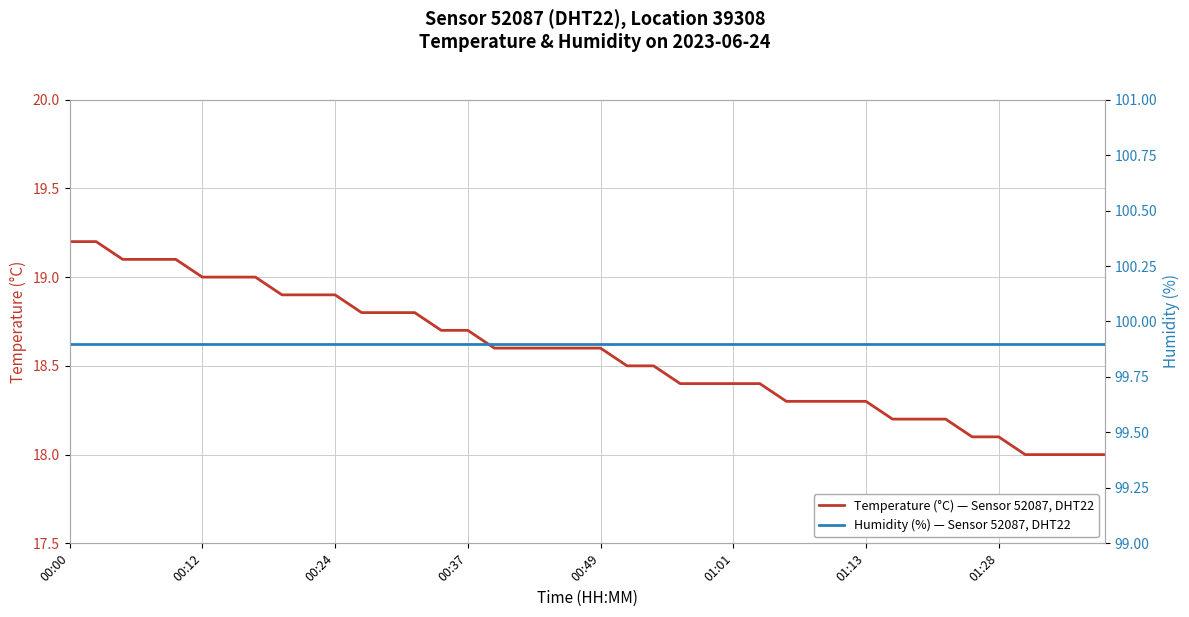

Which series changed the most between 11 and 32?

Temperature (°C) — Sensor 52087, DHT22